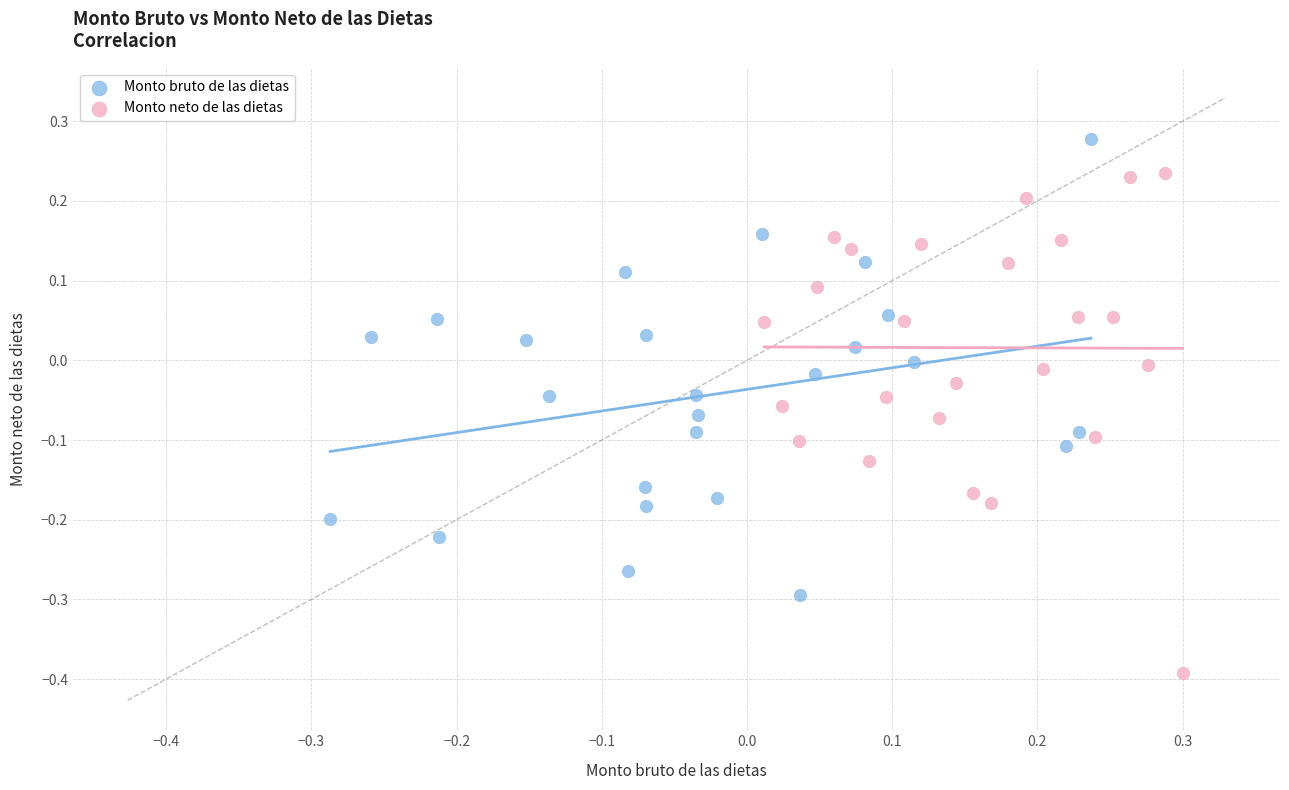

Which series reaches the minimum Y coordinate?

Monto neto de las dietas